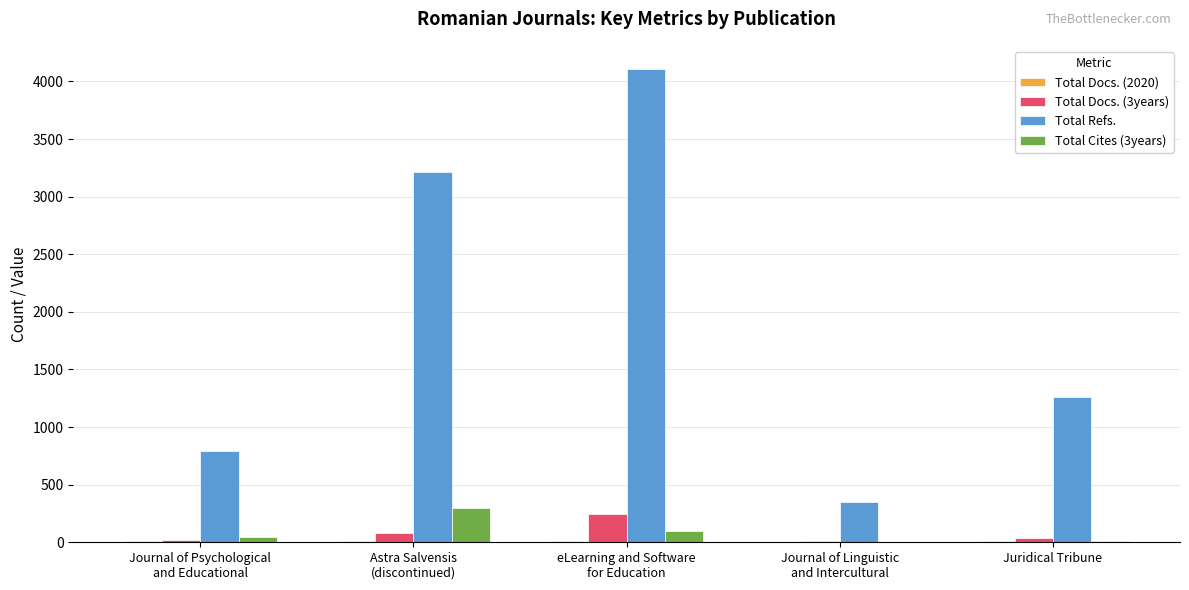

Which series has the largest total across all categories?

Total Refs.